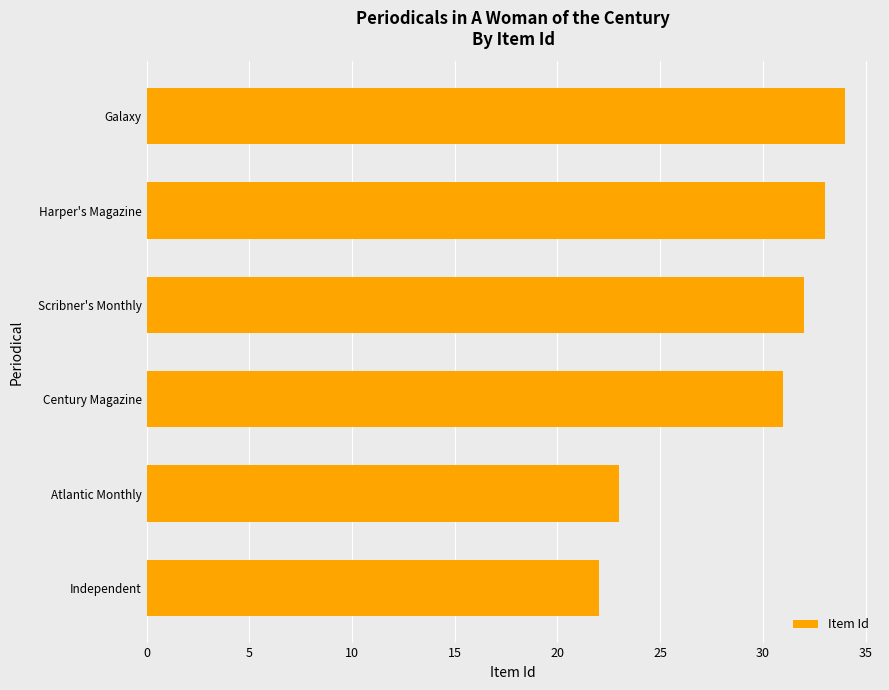

What is the sum of all values?

175